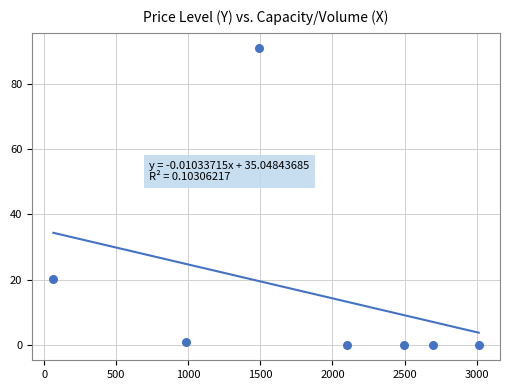

What Y value in the scatter plot is closest to 45?

20.4